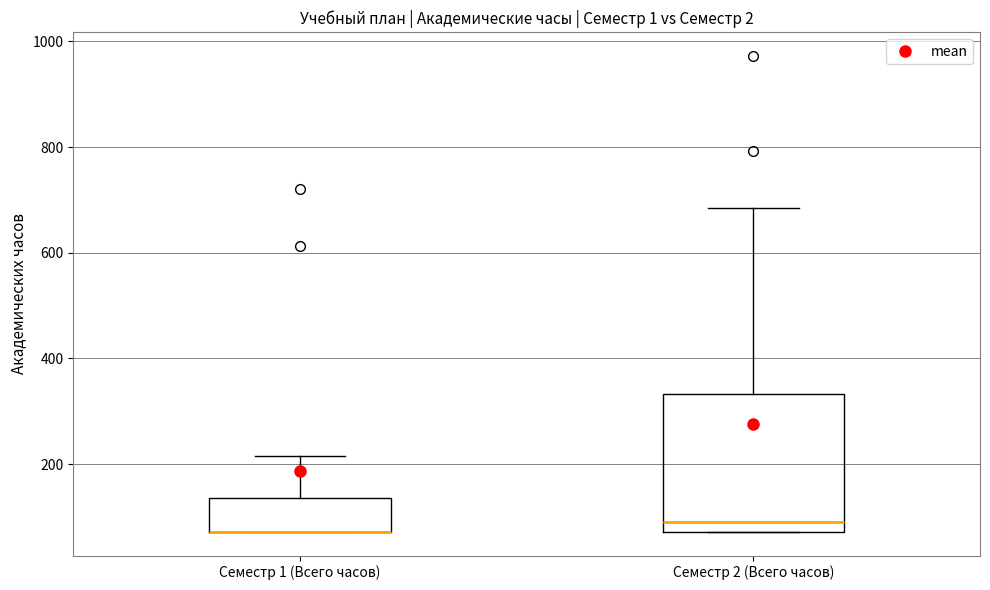

Reading left to right, transcribe this box plot: for each box, give where its median line is, the range the box spans, and where its two whiskers end, as read against the y-axis. The values are not printed on the chart, so give them approximately, as read against the axis.

Семестр 1 (Всего часов): median 80 (drawn on the box's lower edge), box 80 to 140, whiskers 80 to 220
Семестр 2 (Всего часов): median 100, box 80 to 340, whiskers 80 to 680